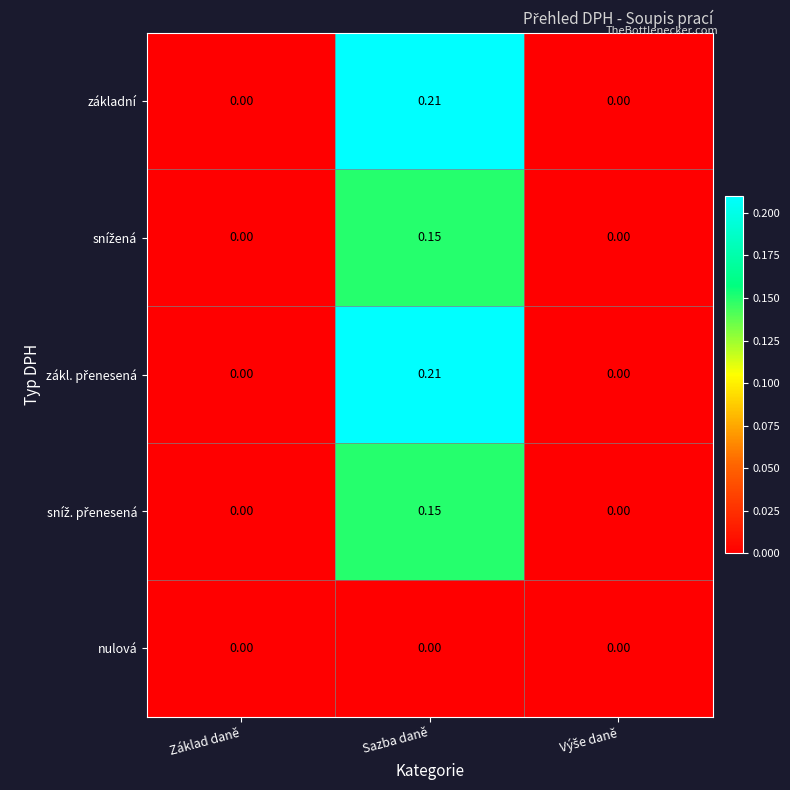

At which category is the sum across all series the highest?

Sazba daně